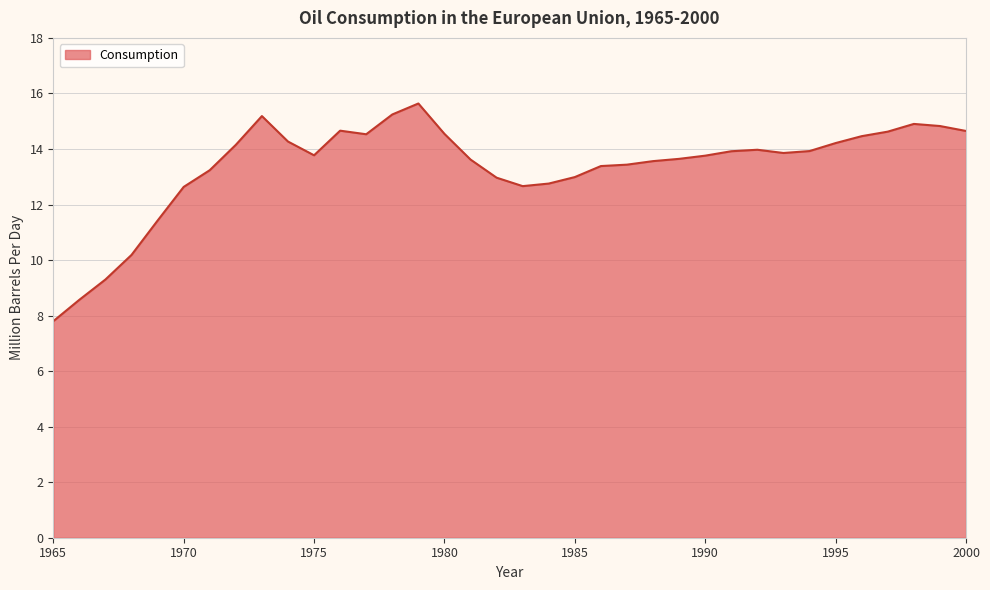

What is the minimum value shown in the chart?

7.8